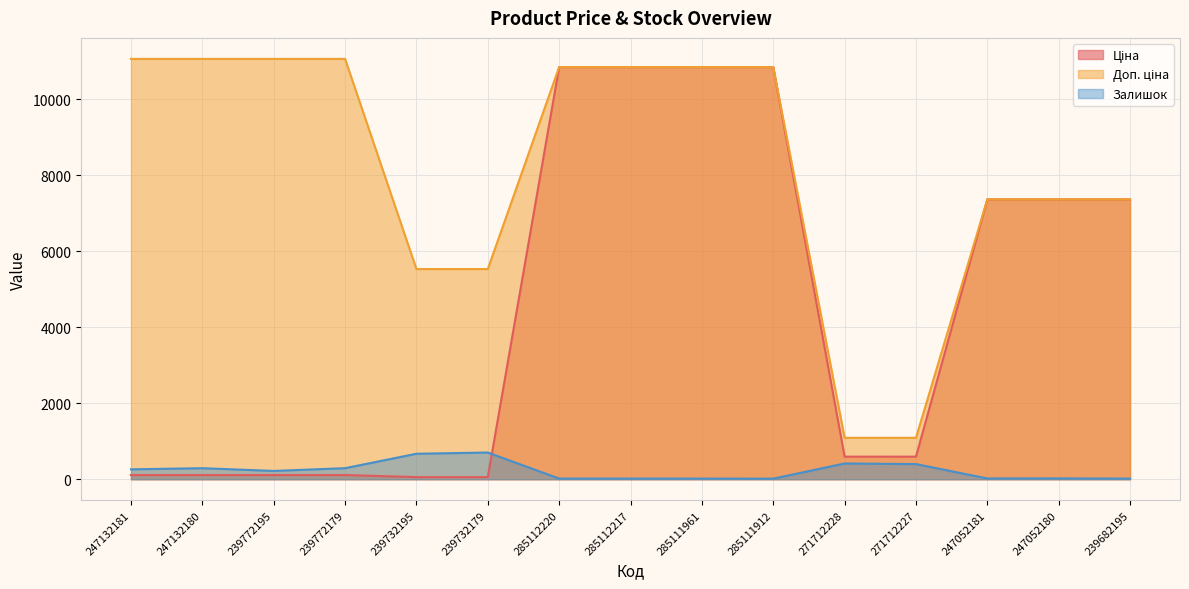

Reading left to right, what are all the values shown in this chart?

Ціна: 110.5	110.5	110.5	110.5	55.3	55.3	10840.1	10840.1	10840.1	10840.1	593.8	593.8	7360.2	7360.2	7360.2
Доп. ціна: 11055.0	11055.0	11055.0	11055.0	5528.0	5528.0	10840.1	10840.1	10840.1	10840.1	1088.8	1088.8	7360.2	7360.2	7360.2
Залишок: 260.0	290.0	218.0	290.0	670.0	702.0	17.0	17.0	16.0	15.0	414.0	398.0	20.0	21.0	16.0